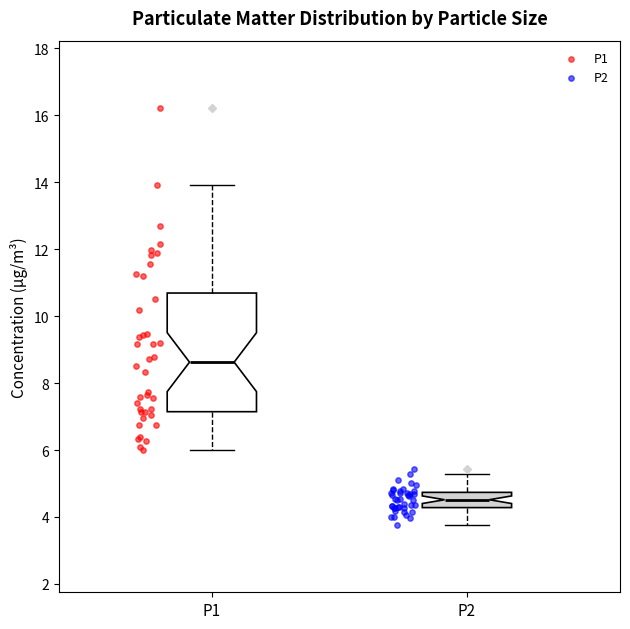

Which box has the lowest median line?

P2